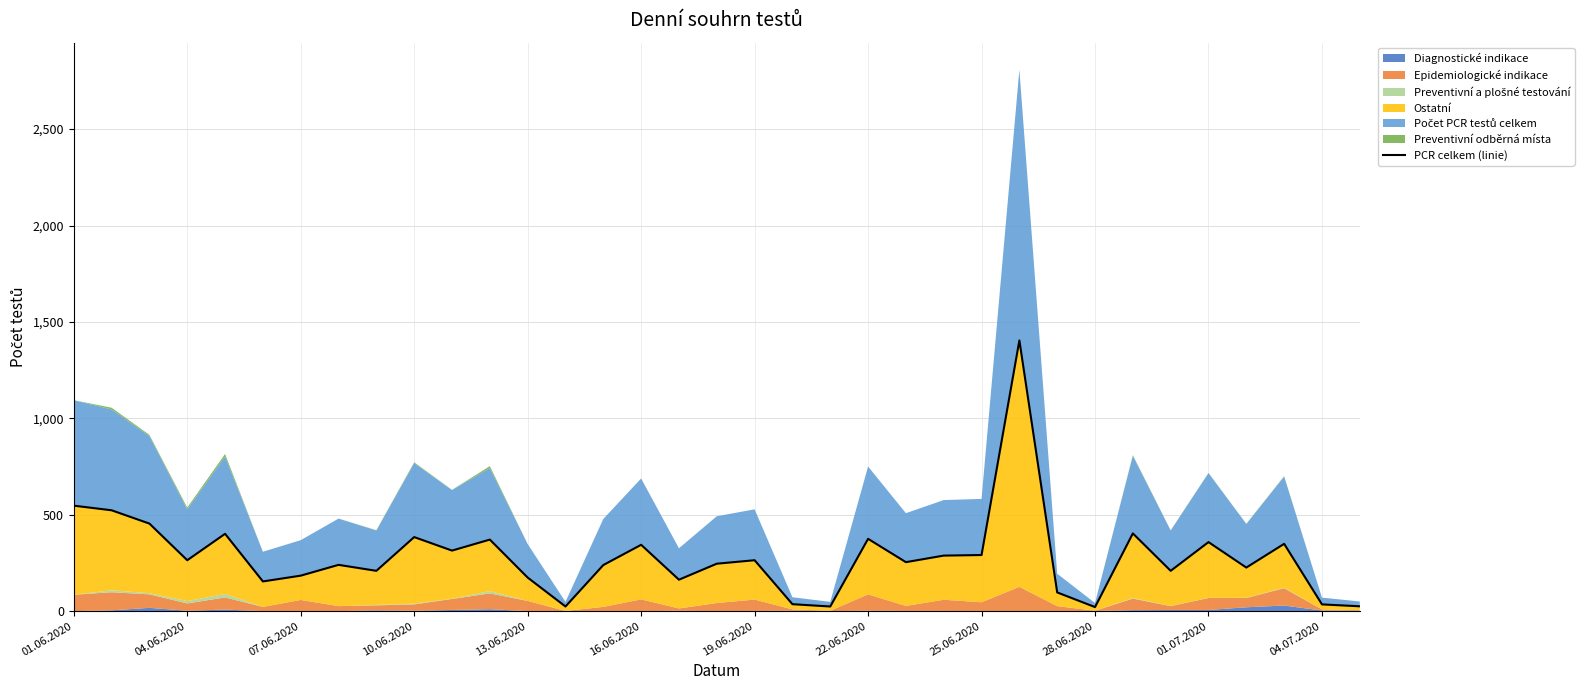

What is the difference between the second highest and second lowest values?

523